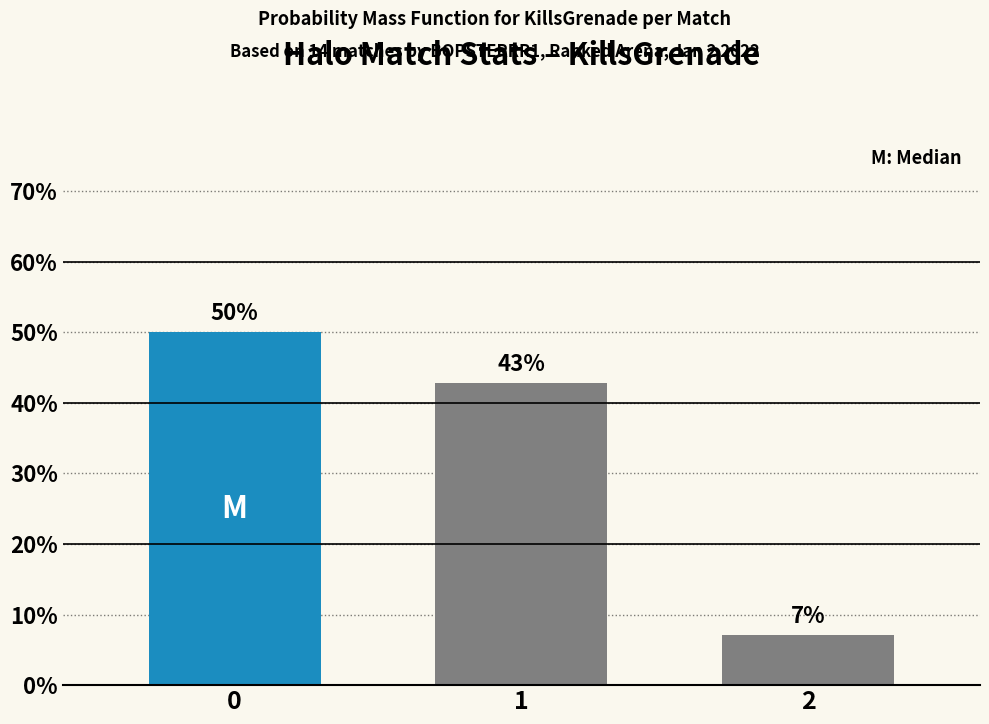

Does the chart contain any negative values?

No